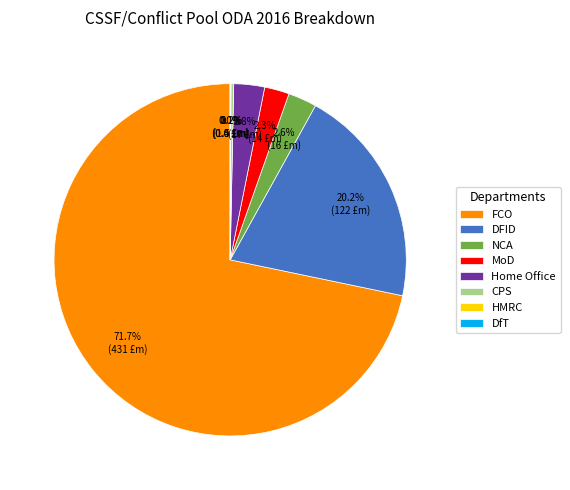

Does any single category account for the majority?

Yes